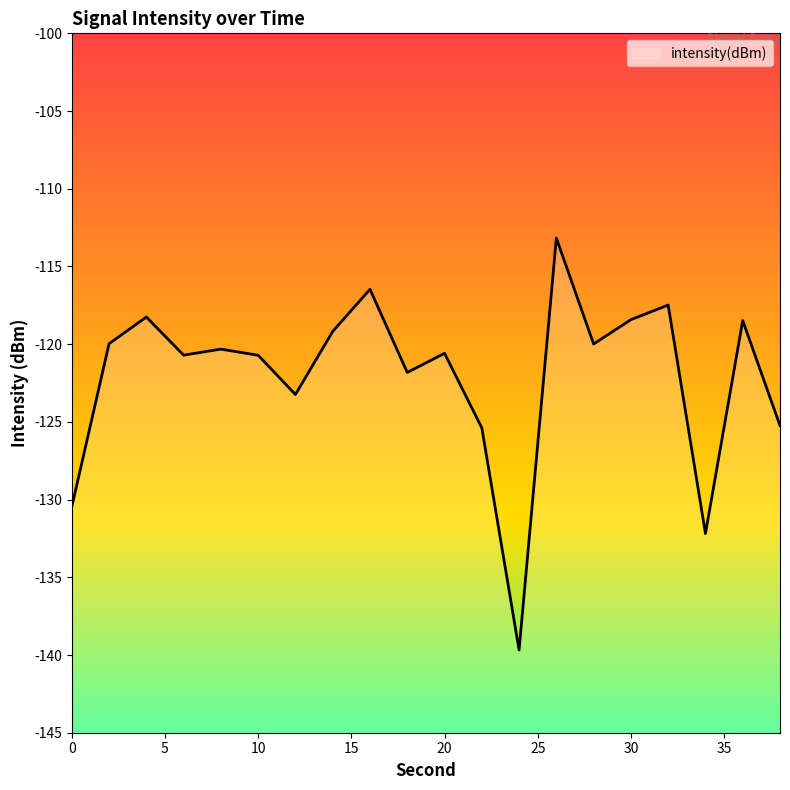

What is the value of the 11th point from the left?

-120.6